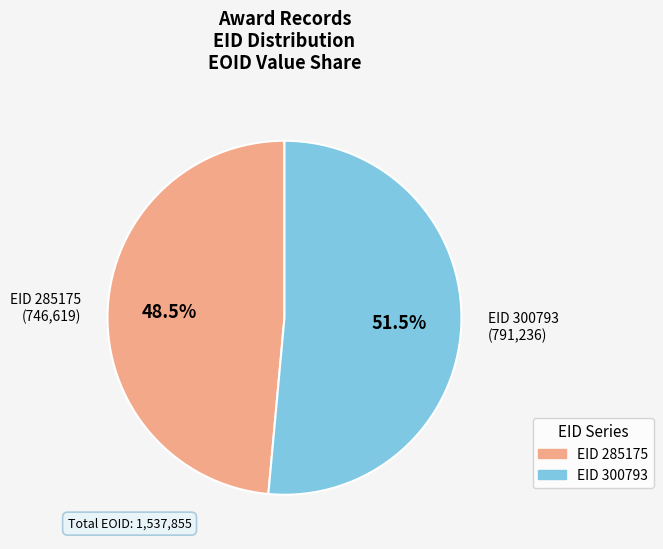

What percentage do EID 285175 (746,619) and EID 300793 (791,236) together represent?

100.0%